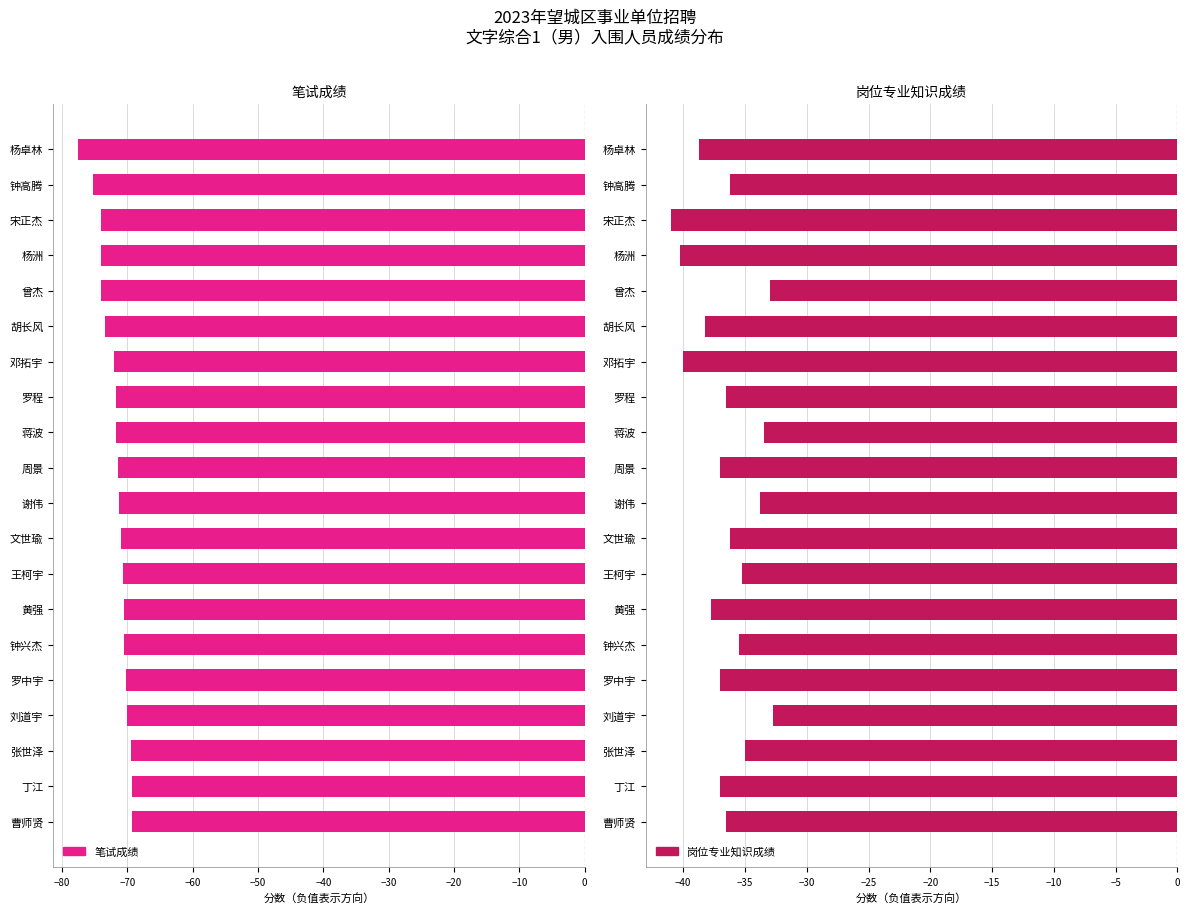

Reading left to right, list all the values displayed in this chart.

笔试成绩: -77.5	-75.2	-74.0	-74.0	-74.0	-73.5	-72.0	-71.8	-71.8	-71.5	-71.2	-71.0	-70.8	-70.5	-70.5	-70.2	-70.0	-69.5	-69.2	-69.2
岗位专业知识成绩: -38.8	-36.2	-41.0	-40.2	-33.0	-38.2	-40.0	-36.5	-33.5	-37.0	-33.8	-36.2	-35.2	-37.8	-35.5	-37.0	-32.8	-35.0	-37.0	-36.5